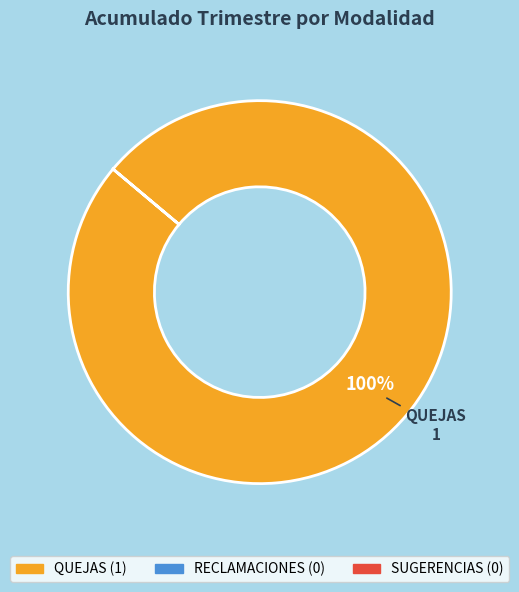

Is there a majority slice in this chart?

Yes